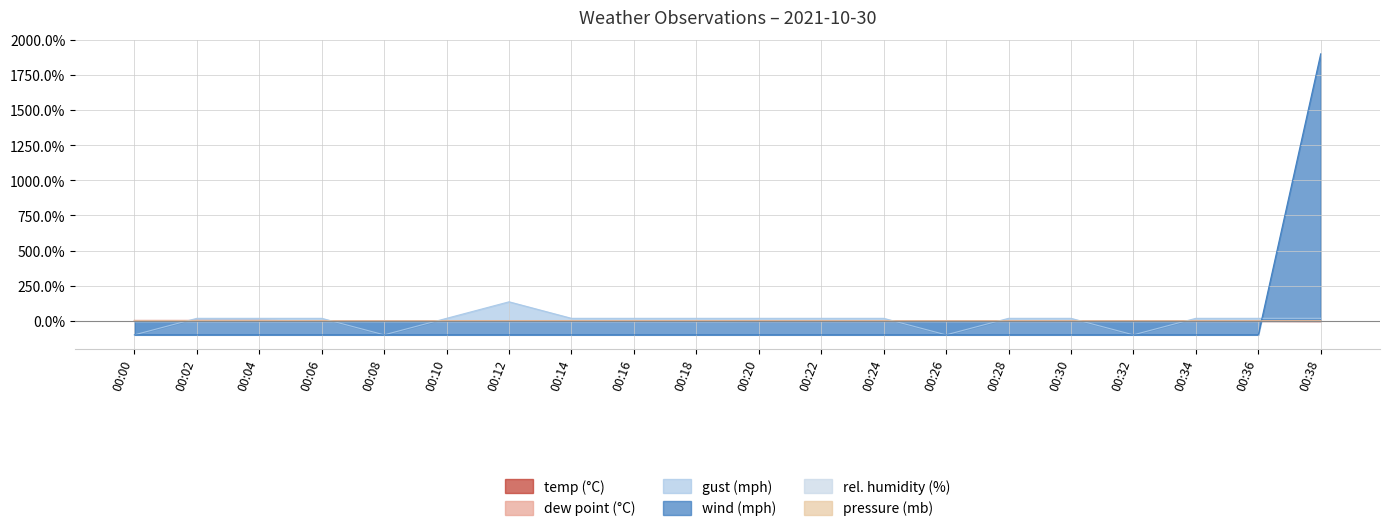

How many negative values does the temp series have?

10